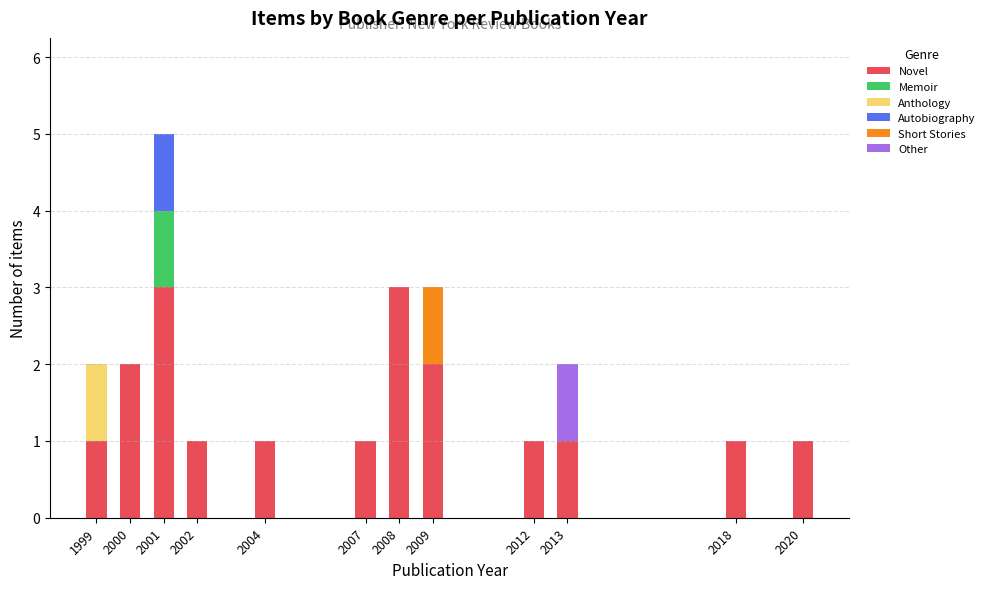

What are all the series names shown in the legend?

Novel, Memoir, Anthology, Autobiography, Short Stories, Other